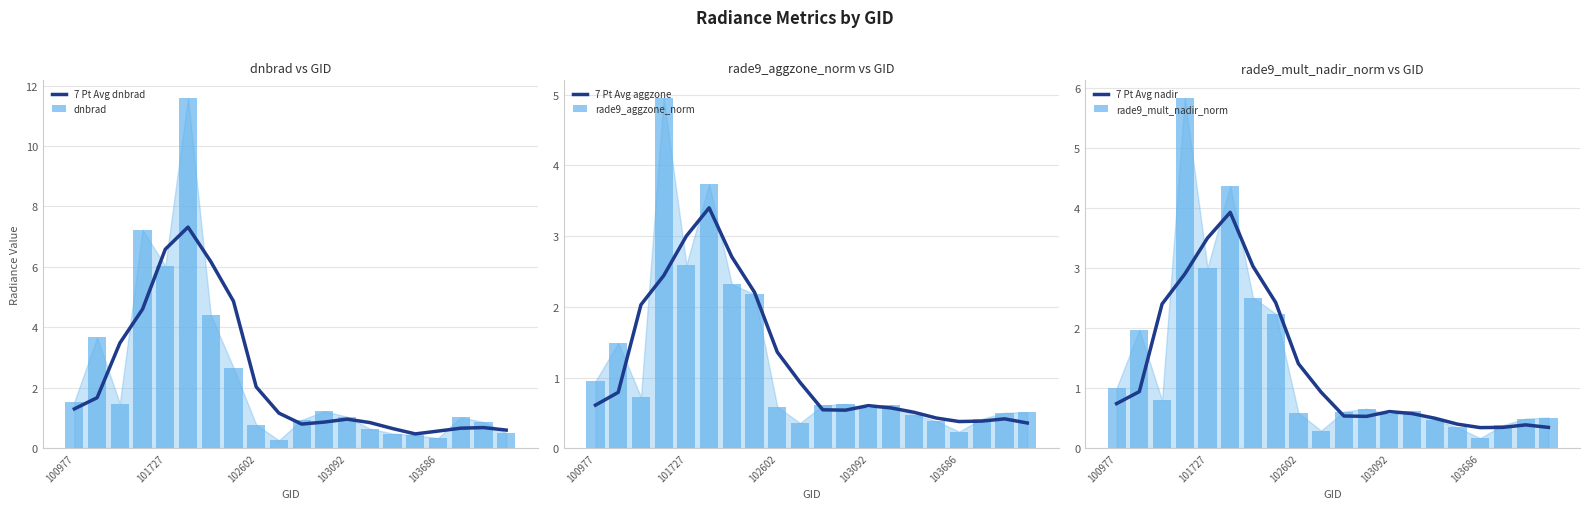

Rank the series by their maximum value, from highest to lowest.

dnbrad, 7 Pt Avg dnbrad, rade9_mult_nadir_norm, rade9_aggzone_norm, 7 Pt Avg nadir, 7 Pt Avg aggzone